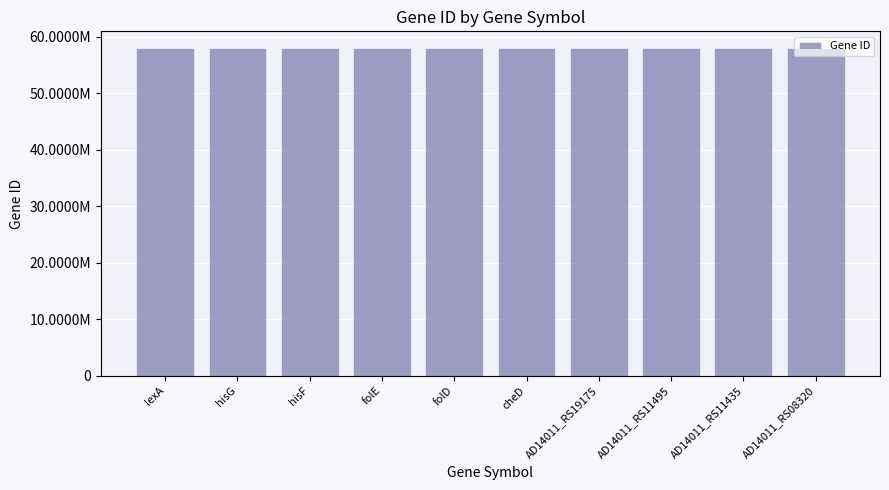

Does the chart contain any negative values?

No